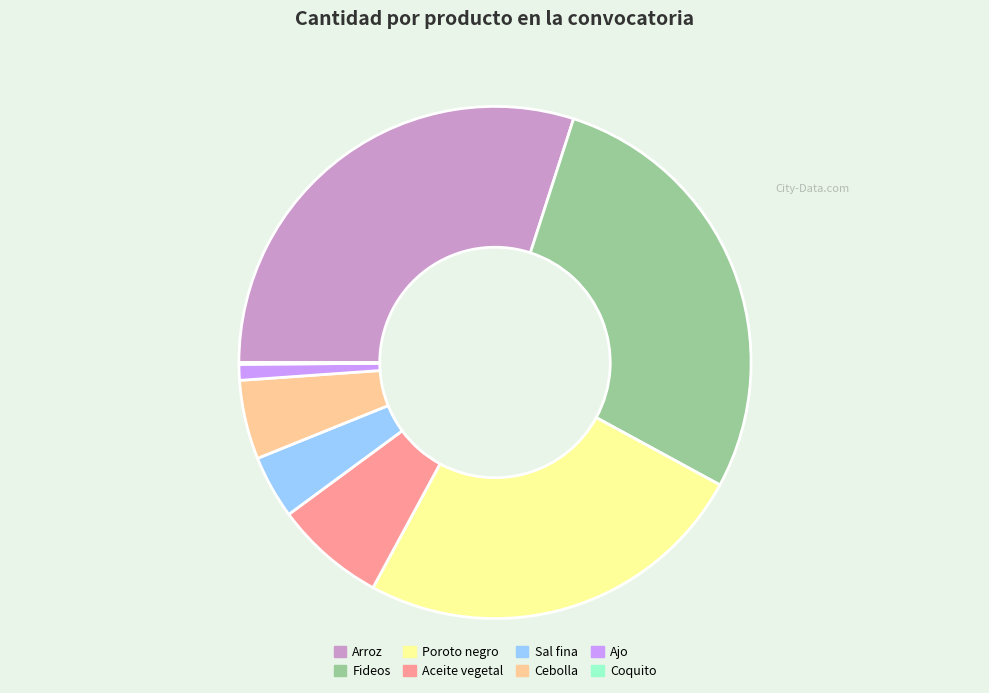

Is there any slice that represents more than half of the pie?

No